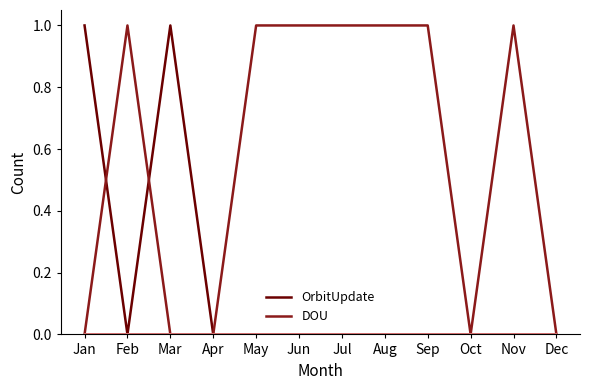

Does the chart have visible grid lines?

No